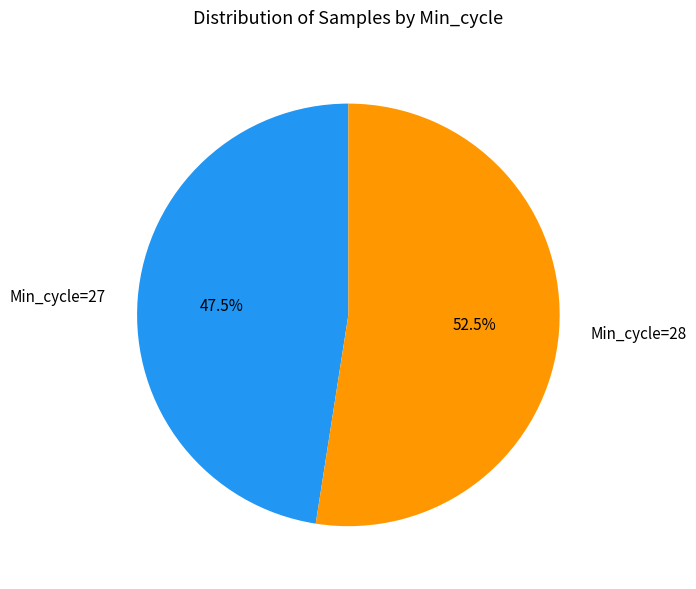

Between Min_cycle=28 and Min_cycle=27, which is larger?

Min_cycle=28